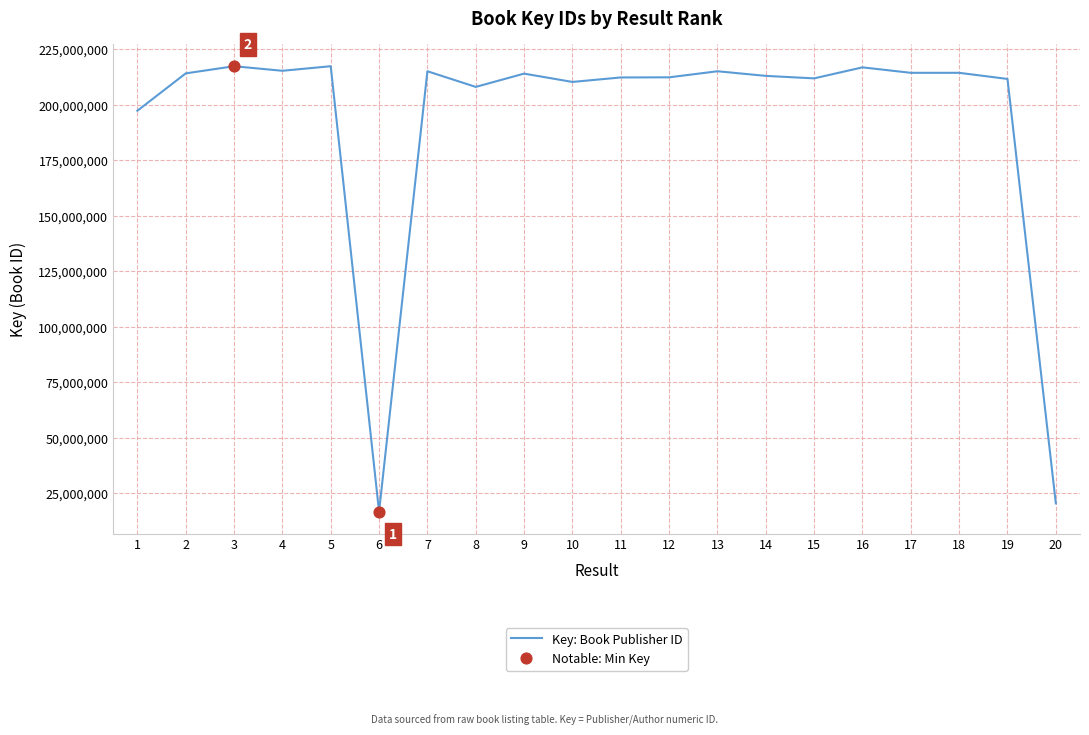

What is the change in value from 6 to 17?

+197862819